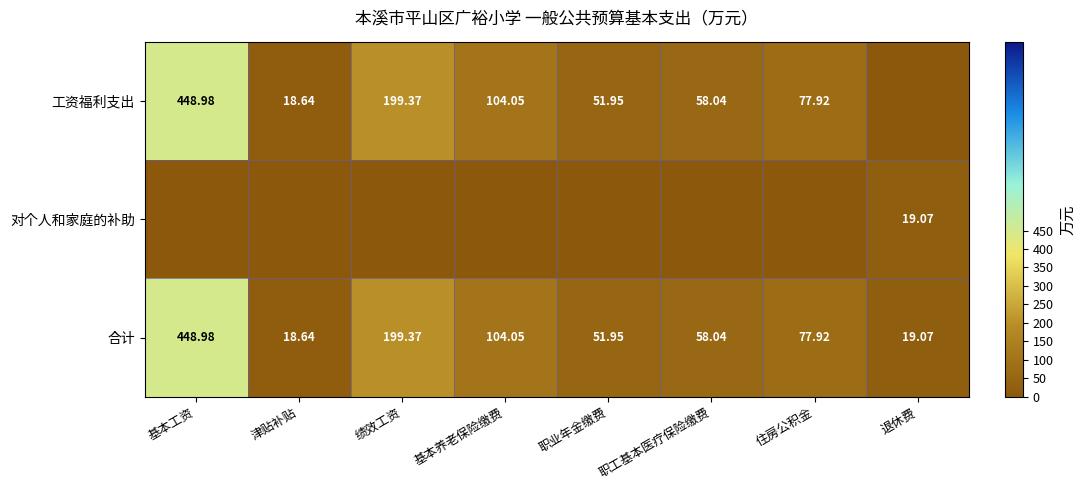

What is the difference between the highest and lowest values at 退休费?

19.1